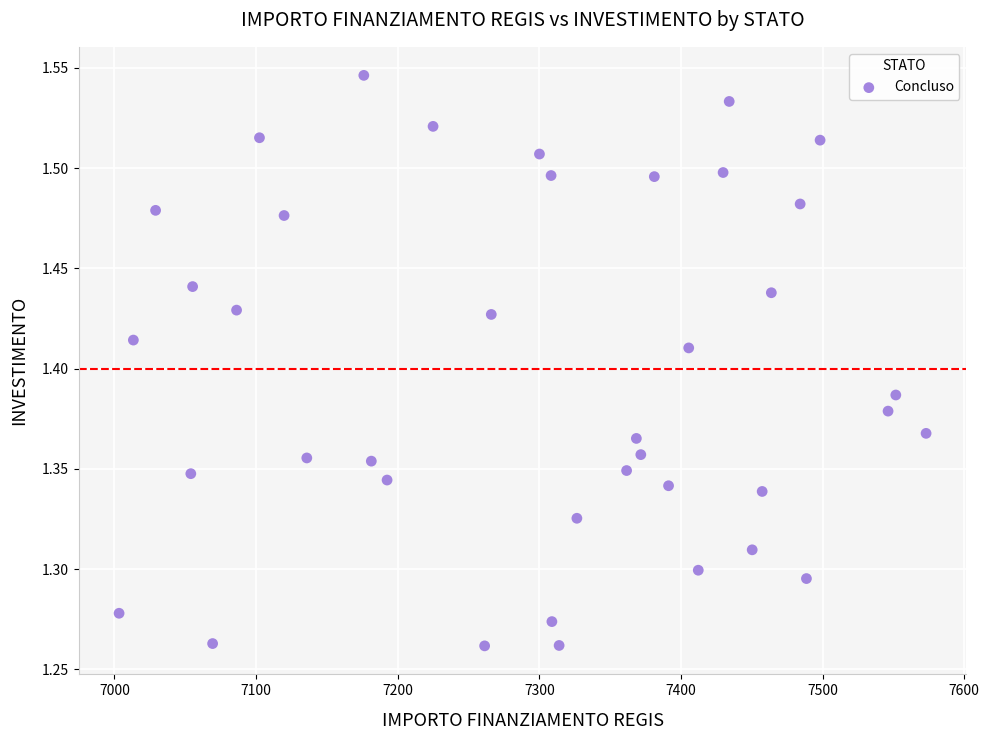

What is the range of X values (max minus min)?

569.7